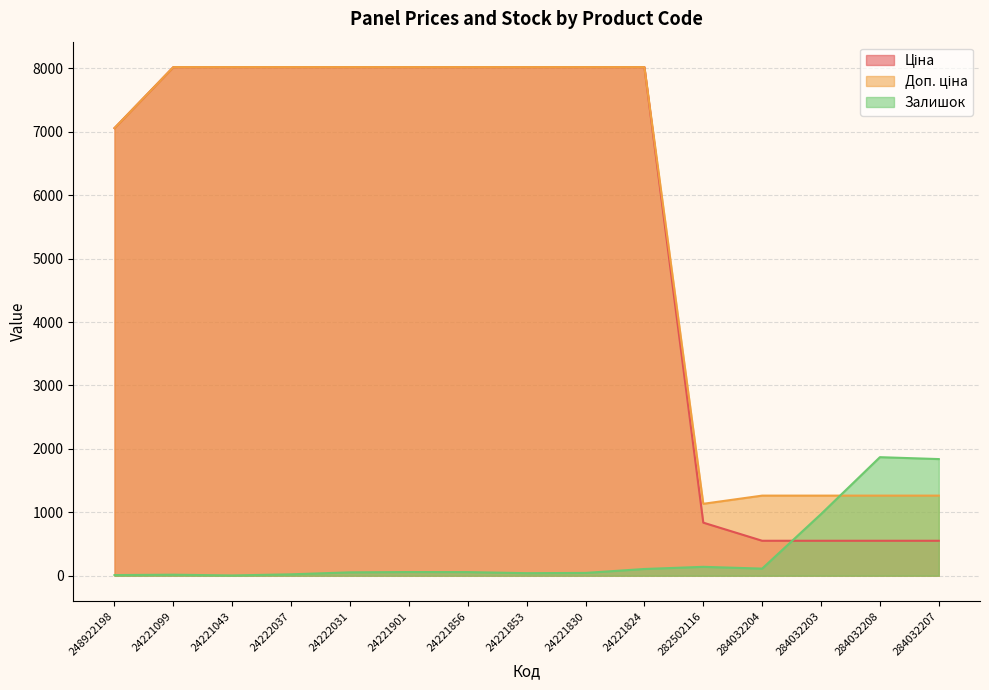

How many lines are shown in the chart?

3